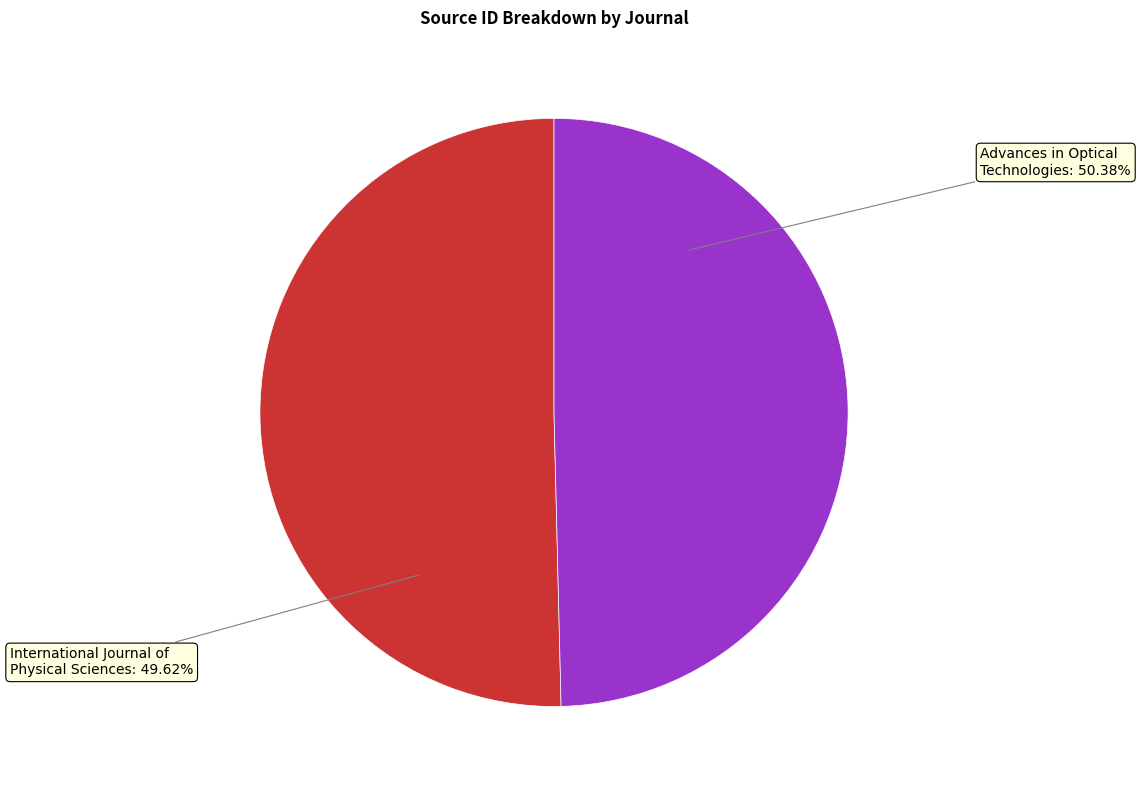

Which slice is the largest?

Advances in Optical Technologies